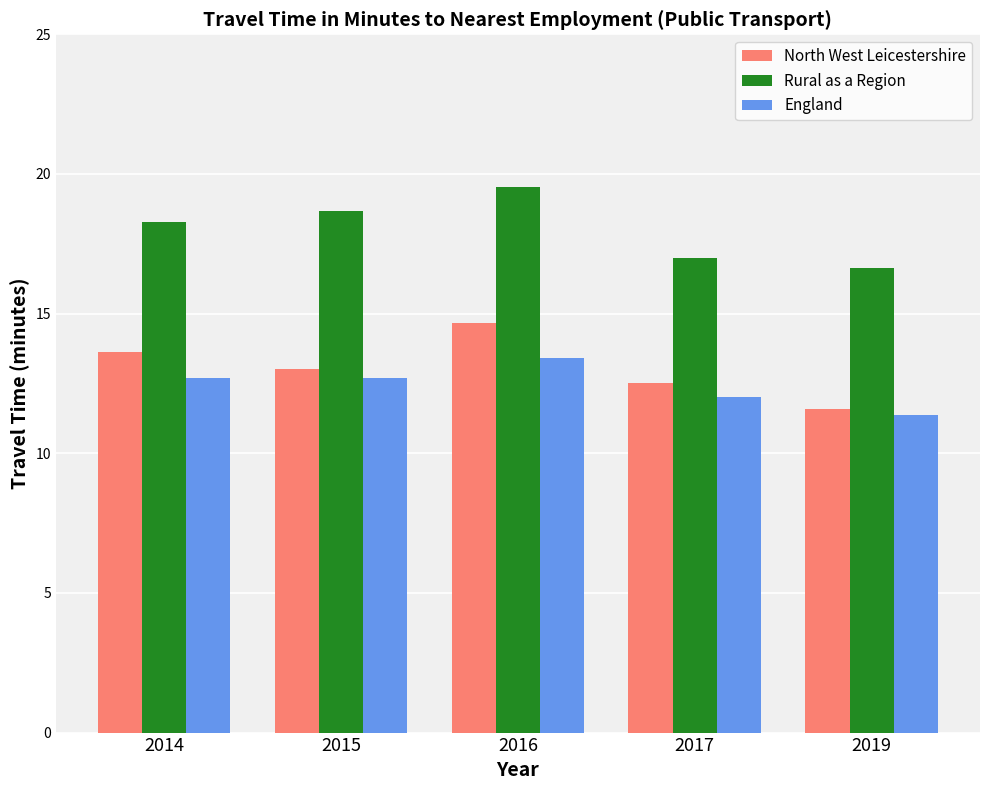

Read the North West Leicestershire value at 2016.

14.7